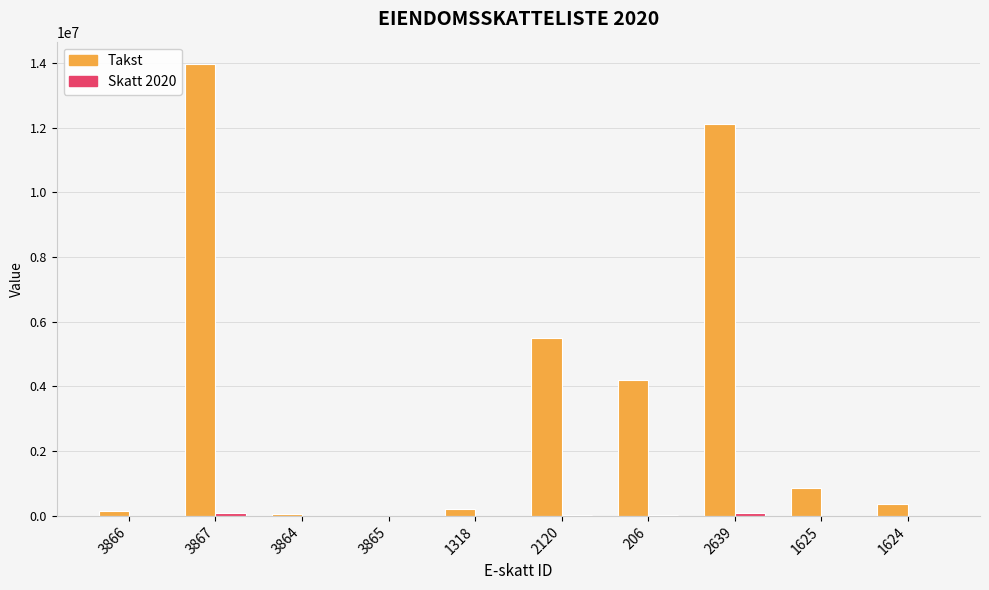

At which category is the sum across all series the highest?

3867